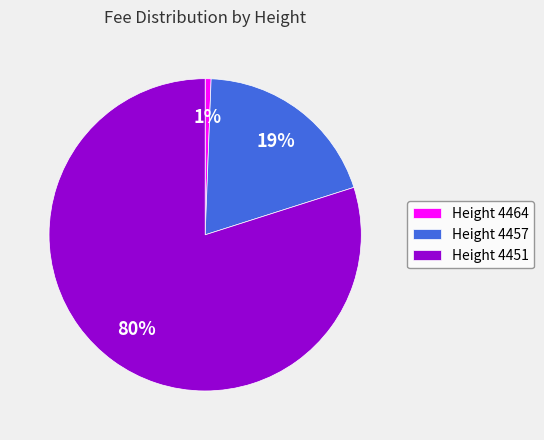

Do Height 4457 and Height 4464 together represent more than half of the pie?

No